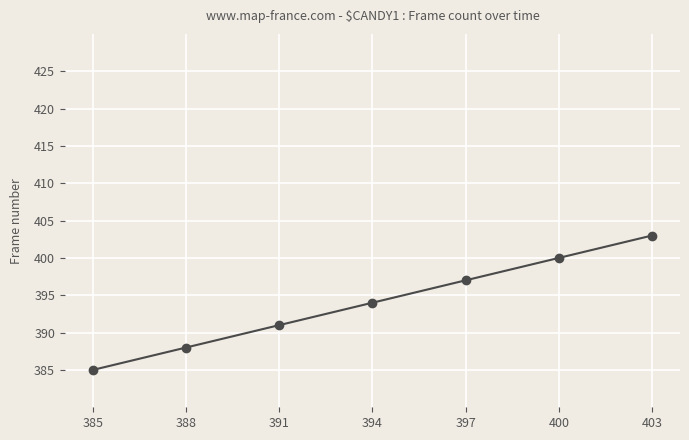

What is the sum of the values at 391 and 388?

779